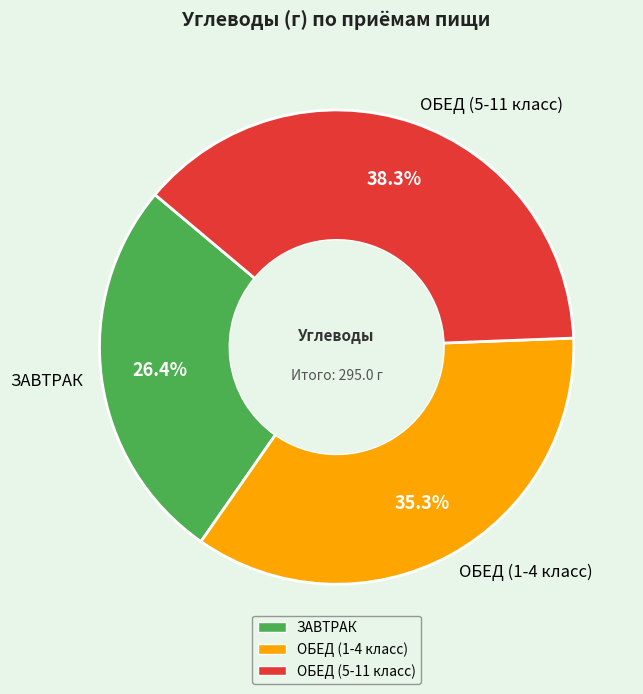

Which has a higher value, ОБЕД (5-11 класс) or ЗАВТРАК?

ОБЕД (5-11 класс)